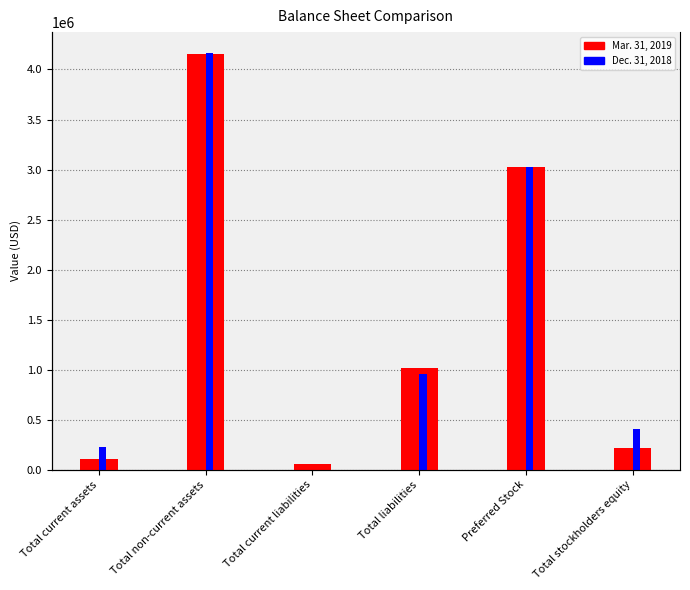

Reading left to right, what are all the values shown in this chart?

Mar. 31, 2019: Total current assets=106852	Total non-current assets=4155015	Total current liabilities=56374	Total liabilities=1011820	Preferred Stock=3029579	Total stockholders equity=220468
Dec. 31, 2018: Total current assets=223417	Total non-current assets=4165195	Total current liabilities=0	Total liabilities=955446	Preferred Stock=3029579	Total stockholders equity=403587